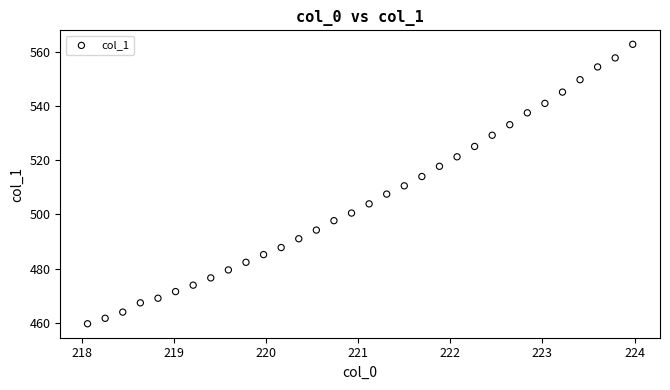

What is the range of Y values (max minus min)?

102.9